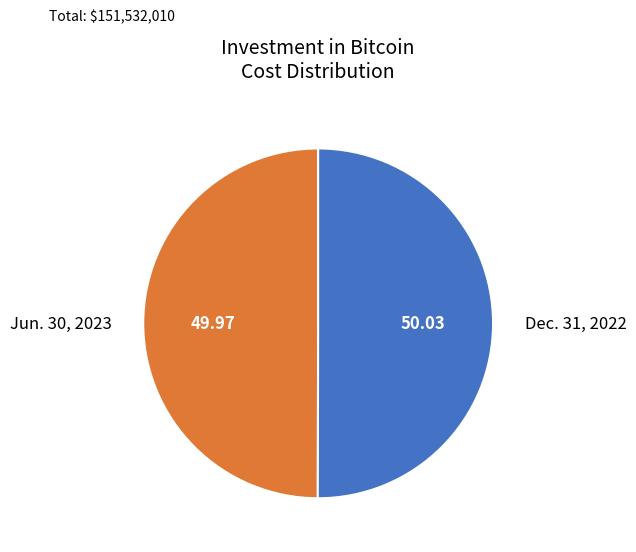

How many slices are in this pie chart?

2